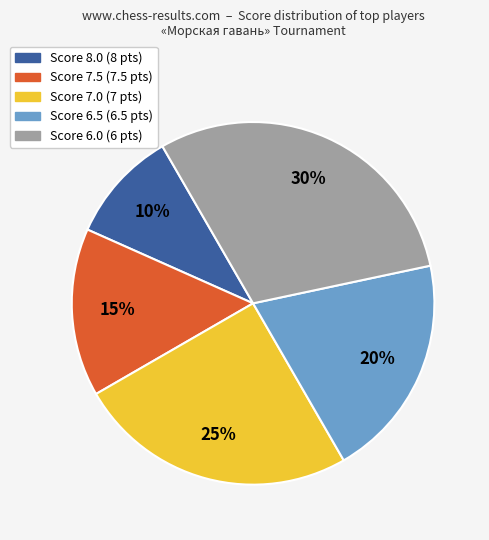

How many segments does this pie chart have?

5